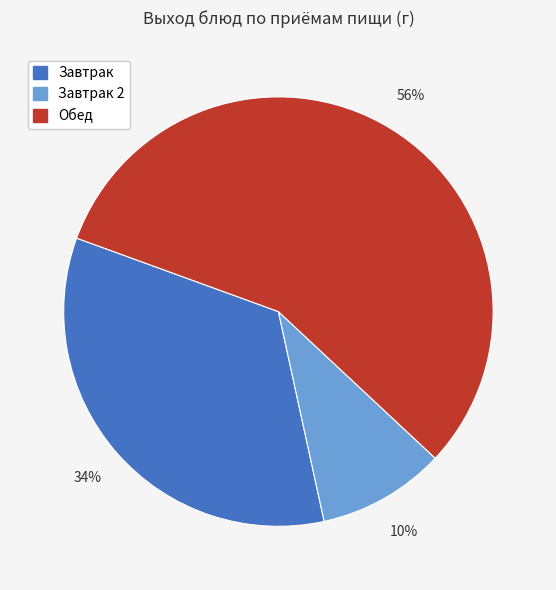

Is there a majority slice in this chart?

Yes